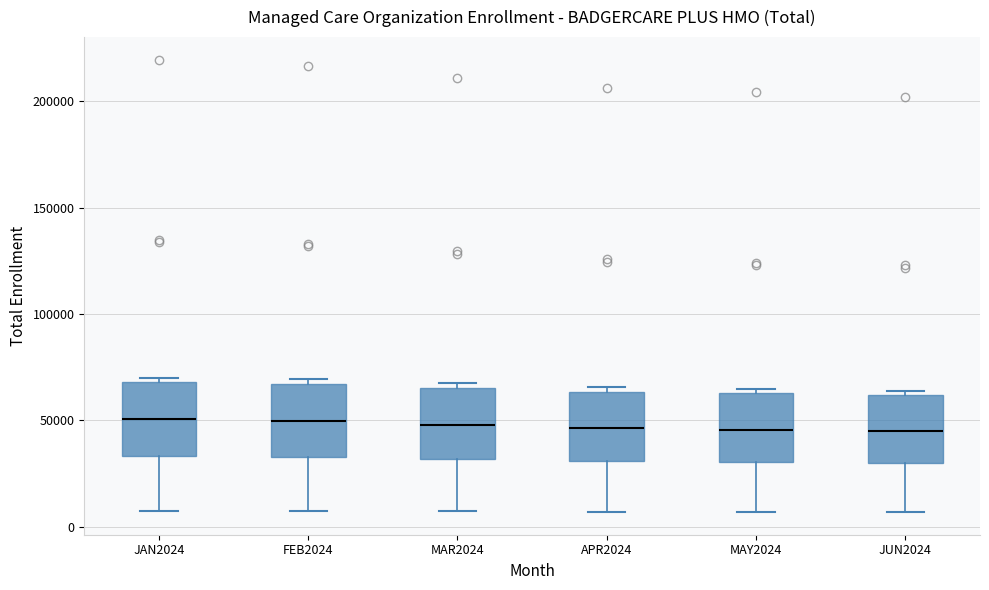

Where does the median line of the box for APR2024 sit on the y-axis? The values are not printed on the chart, so give them approximately, as read against the axis.

45000